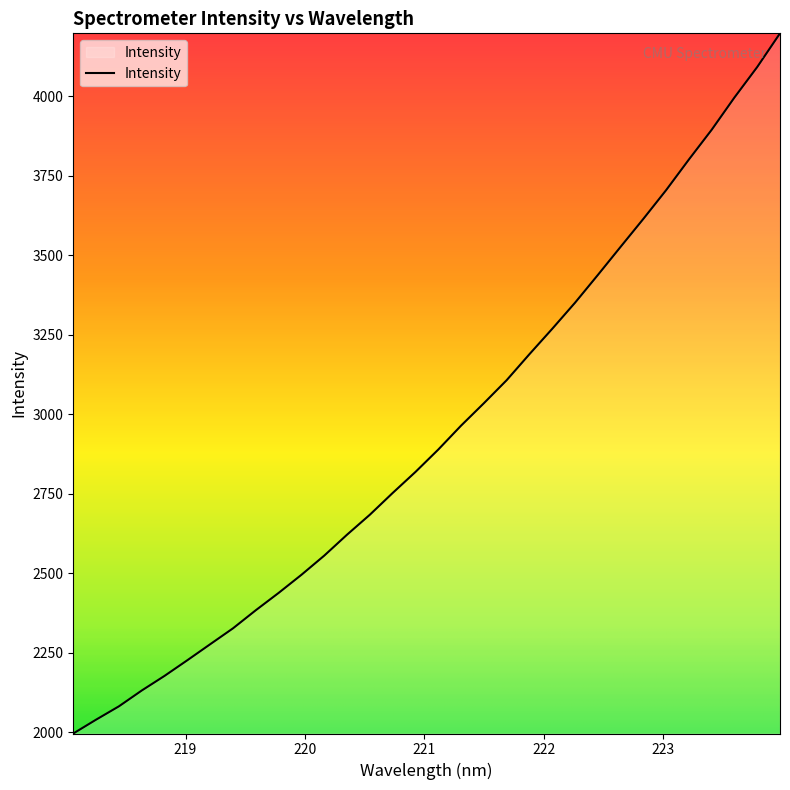

What is the maximum value shown in the chart?

4198.6